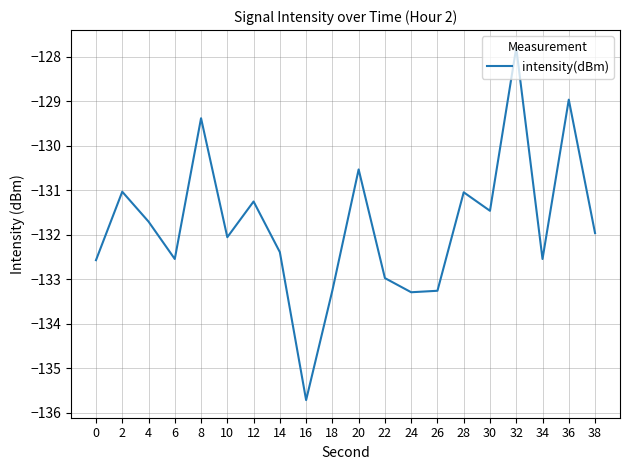

Count the number of categories in the chart.

20